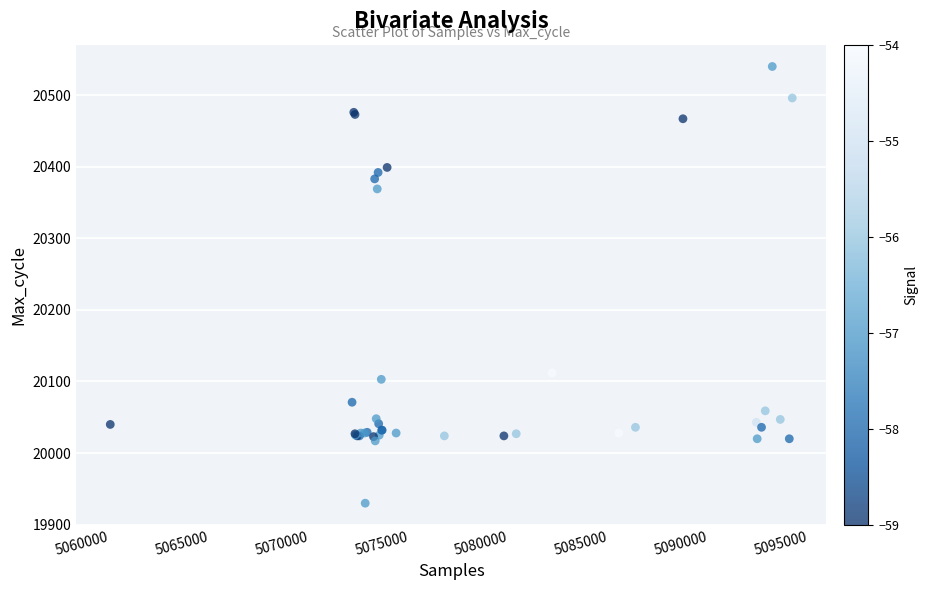

What Y value in the scatter plot is closest to 20235?

20112